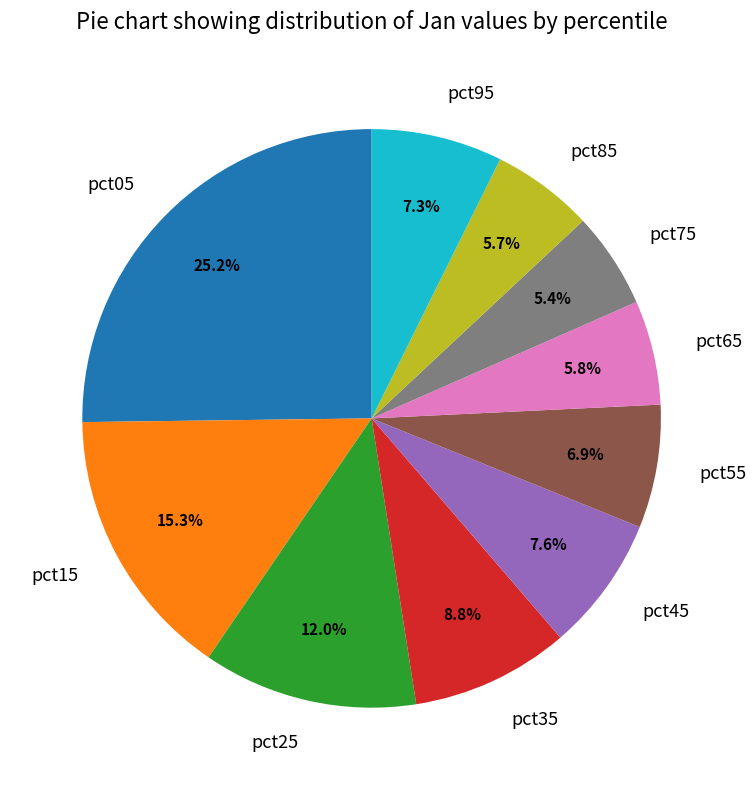

Which slice is the largest?

pct05